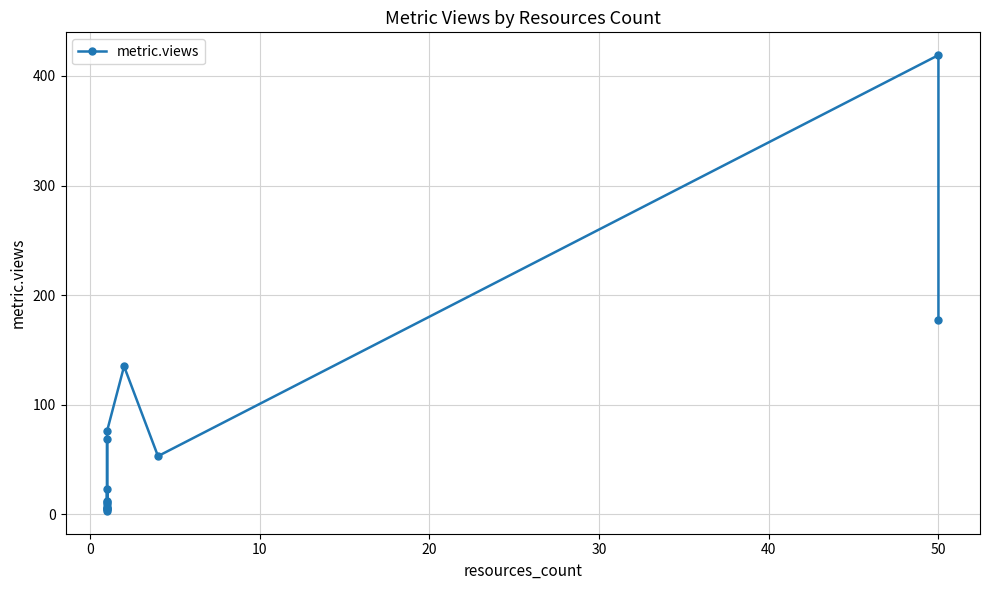

How many points are lower than both their immediate neighbors (excluding endpoints)?

4